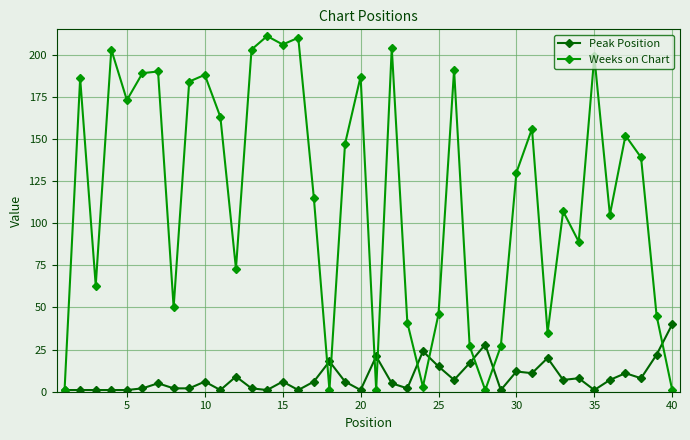

What is the maximum value for Peak Position?

40